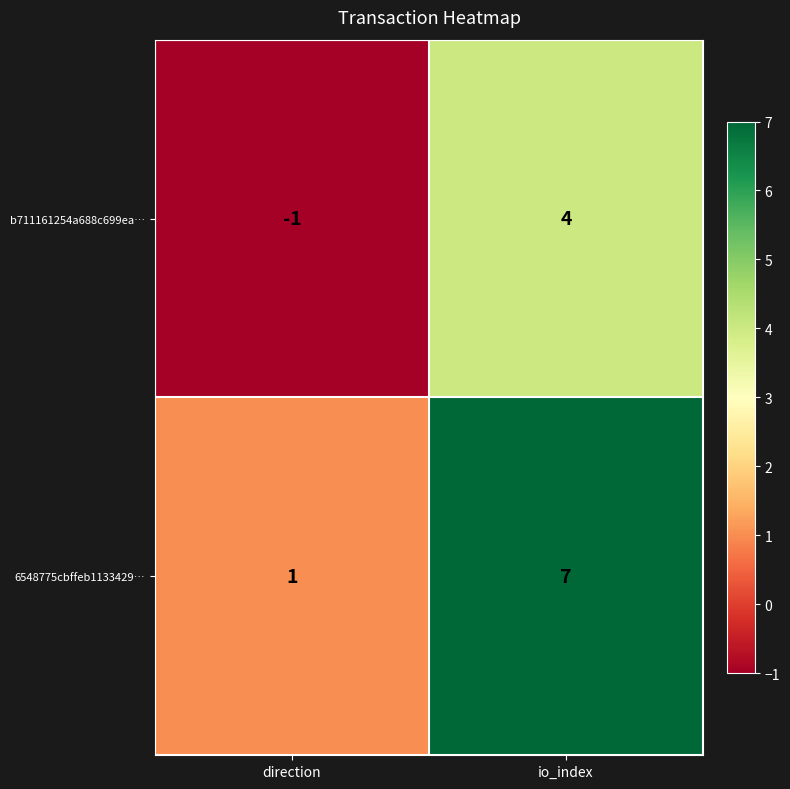

Reading left to right, transcribe all the data shown in this chart.

b711161254a688c699ea…: -1	4
6548775cbffeb1133429…: 1	7